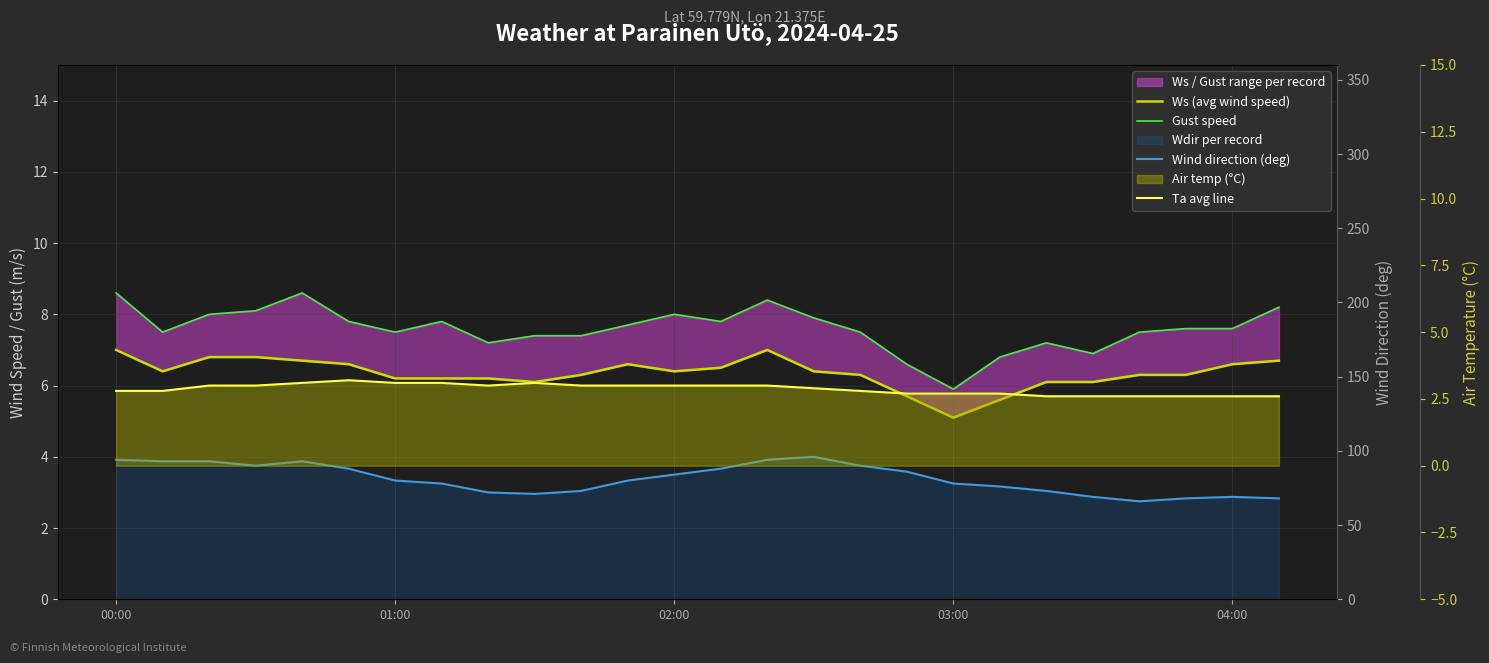

How many interior local peaks does the Ta avg line series have?

2